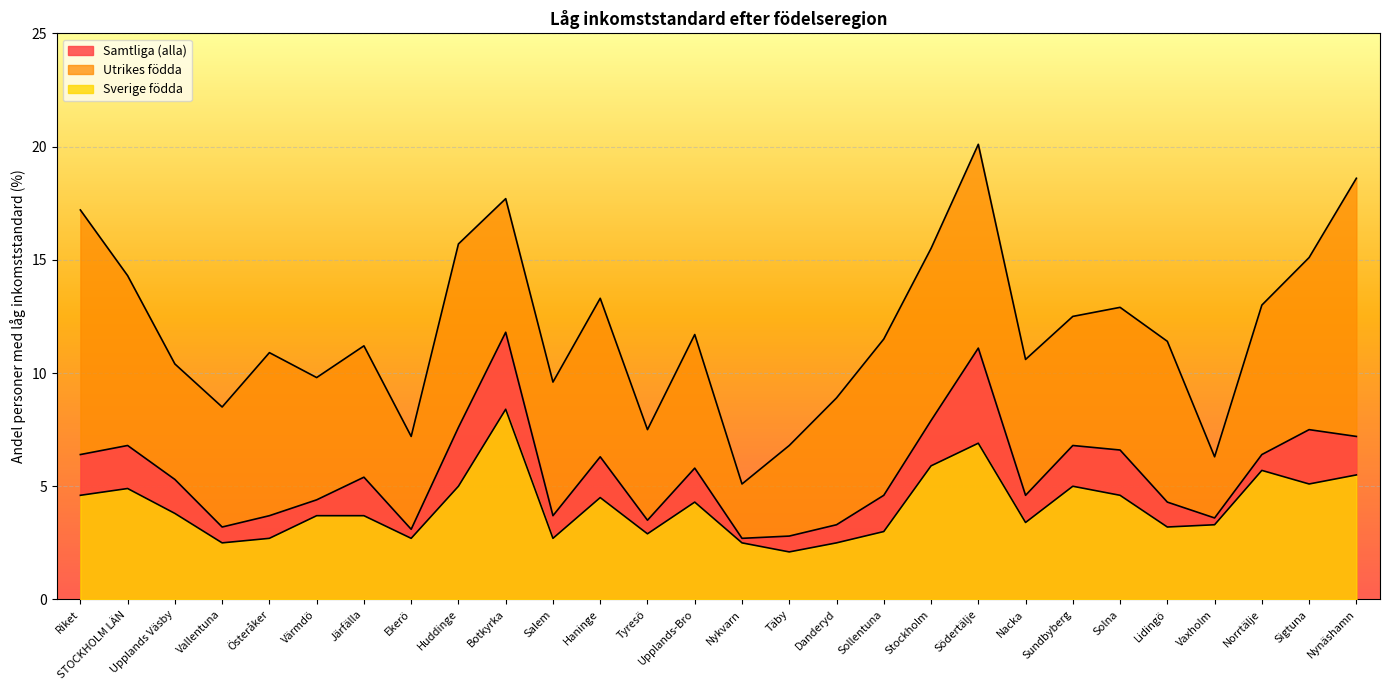

At which category does Sverige födda reach its first local peak?

STOCKHOLM LÄN